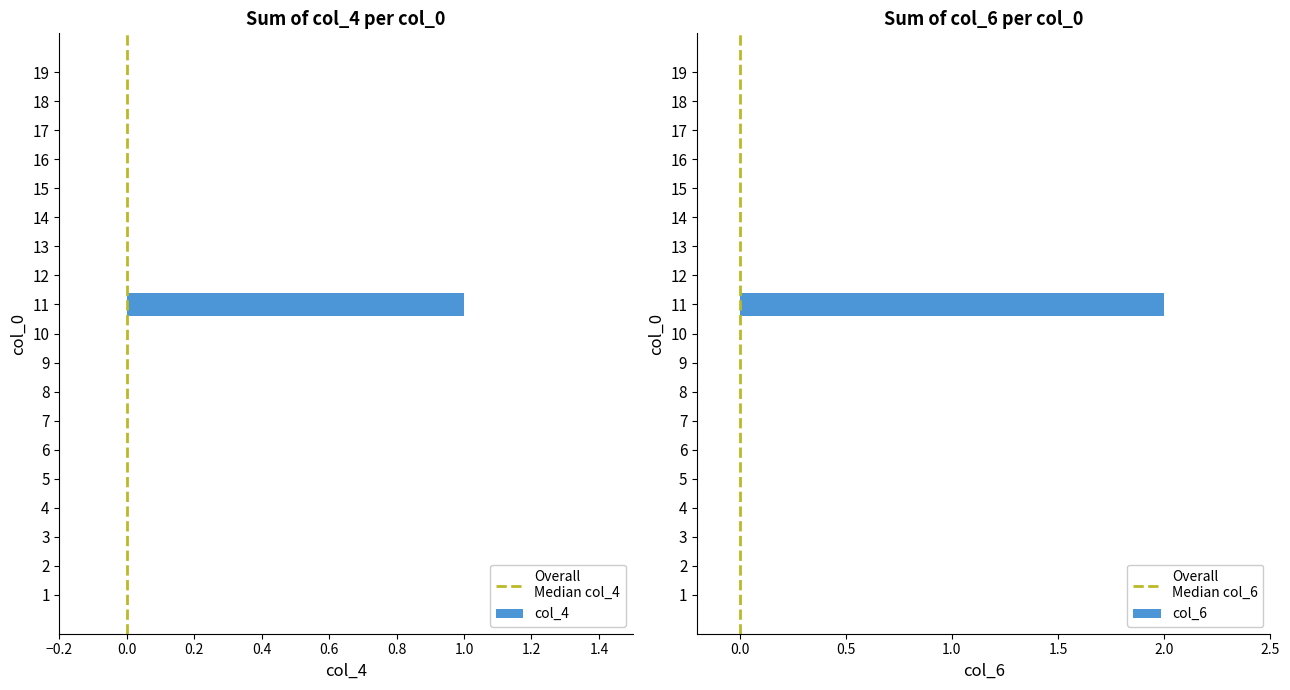

Which series has the largest range (max minus min)?

col_6_sum